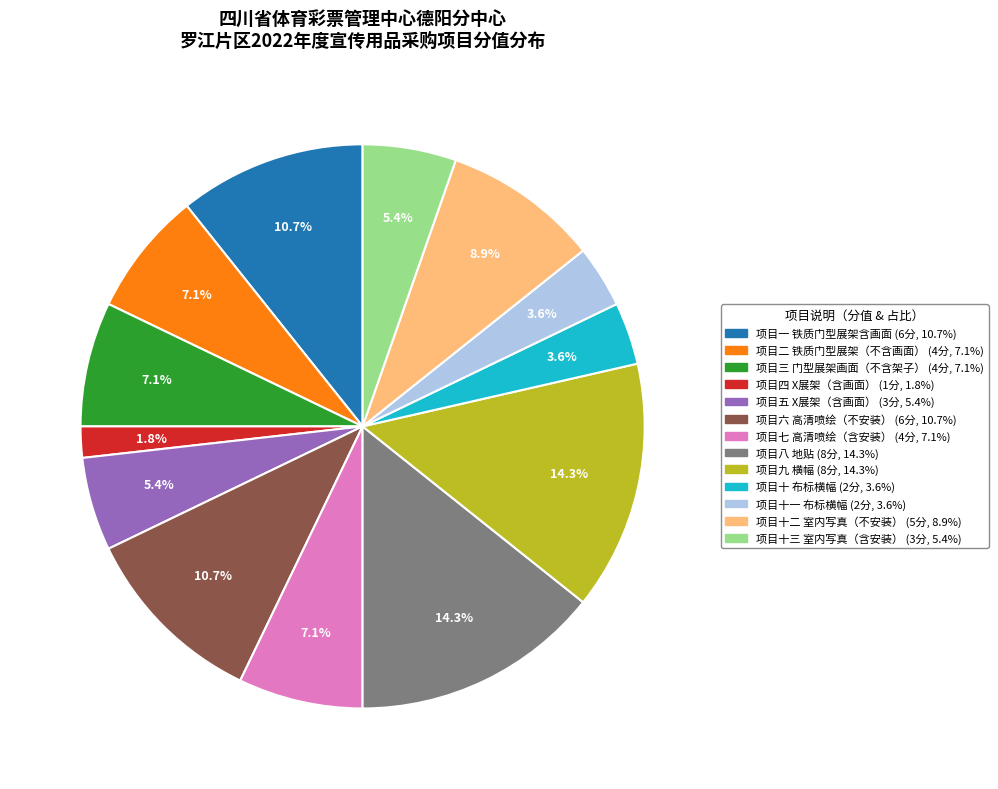

Between 项目十 布标横幅 and 项目七 高清喷绘（含安装）, which is larger?

项目七 高清喷绘（含安装）